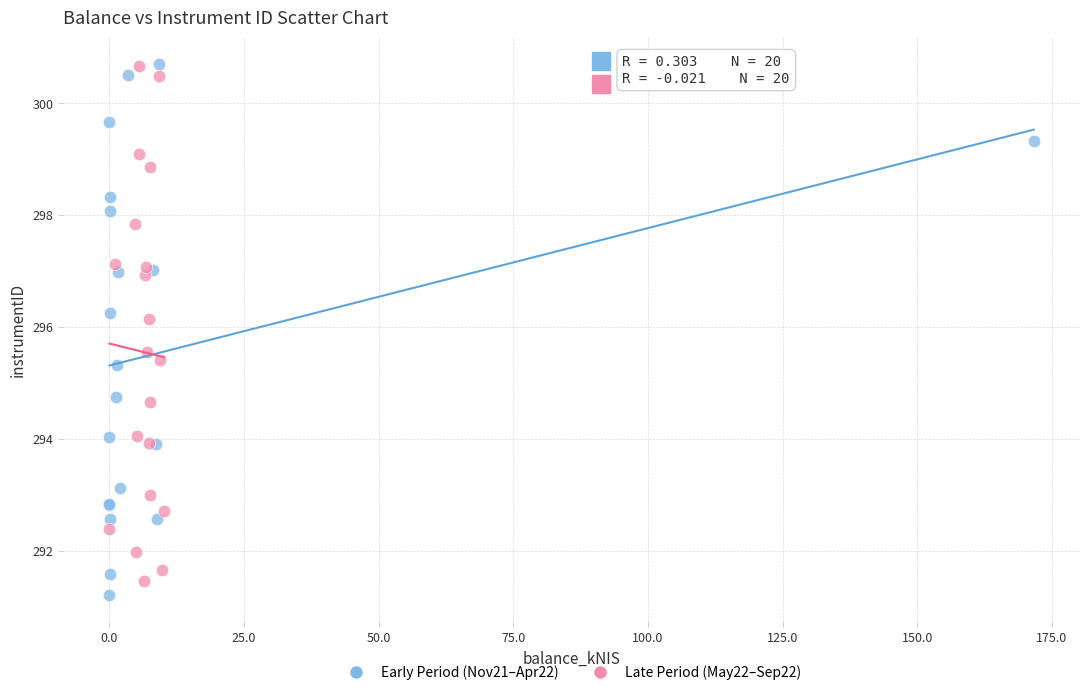

What are all the series names shown in the legend?

Early Period (Nov21–Apr22), Late Period (May22–Sep22)